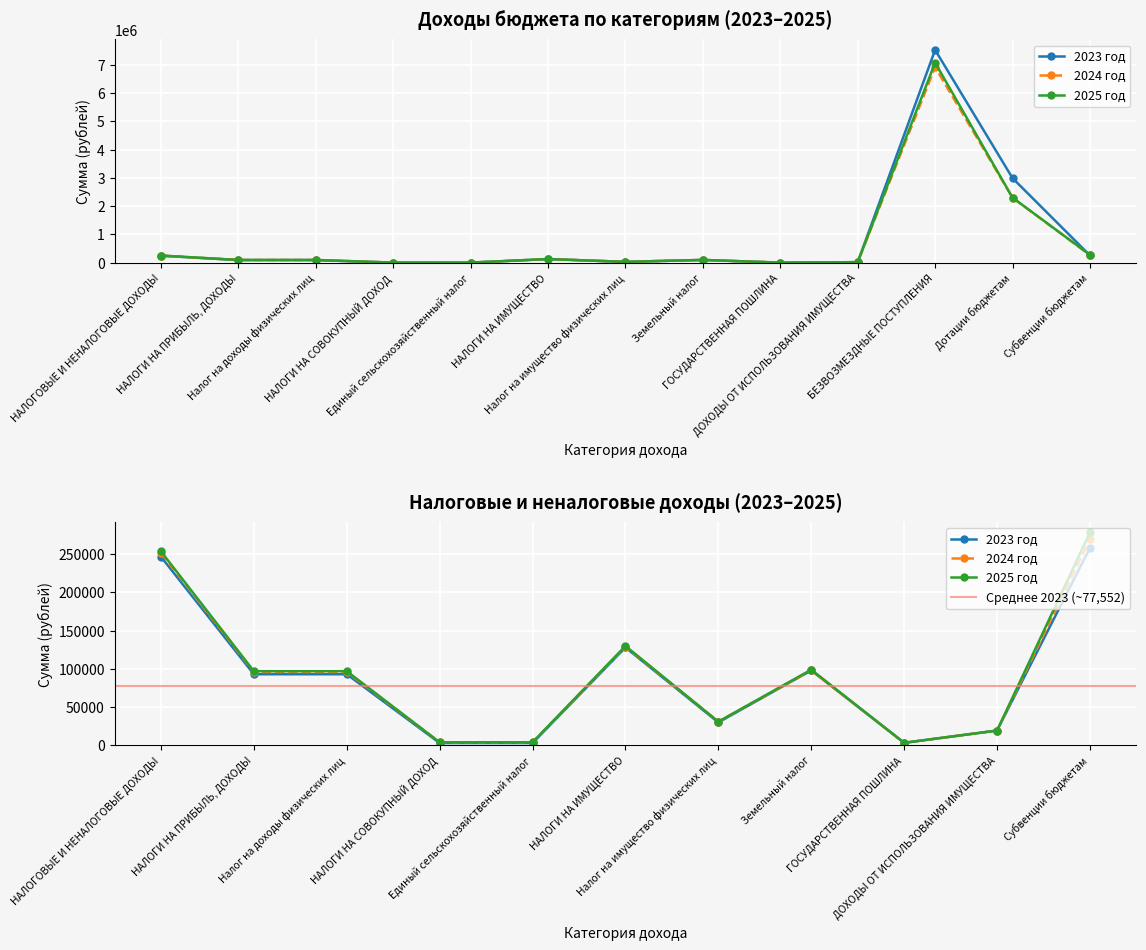

True or false: 2024 год and 2023 год intersect in this chart.

True